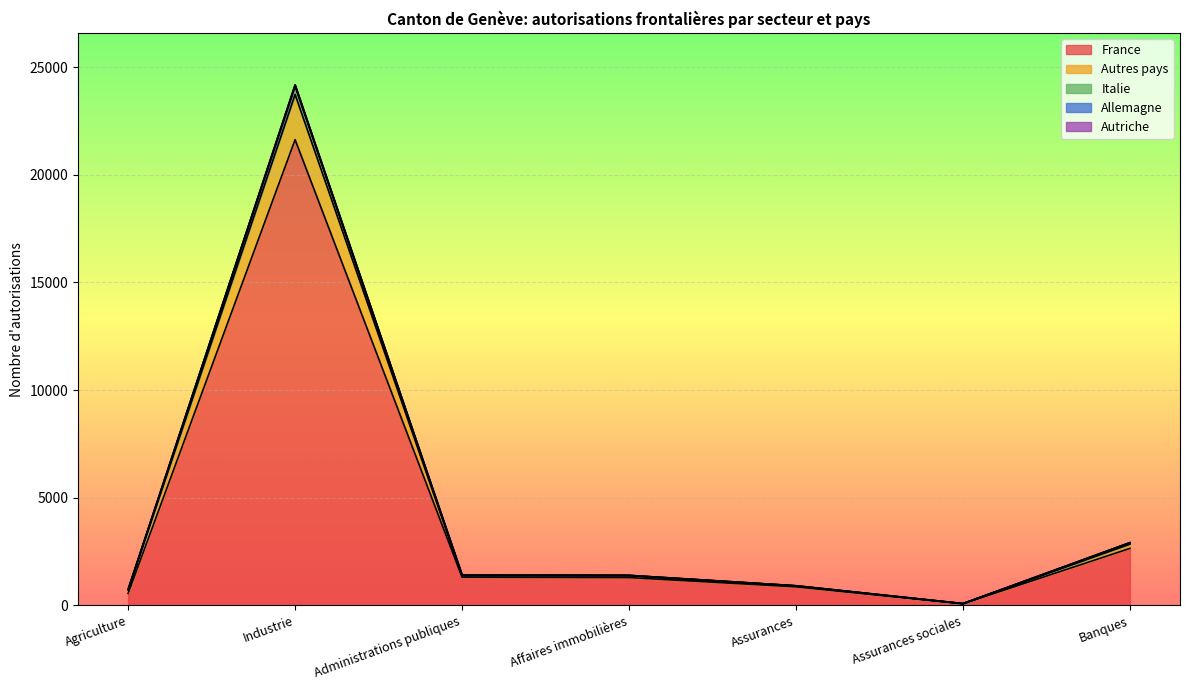

How many data points does each series have?

7